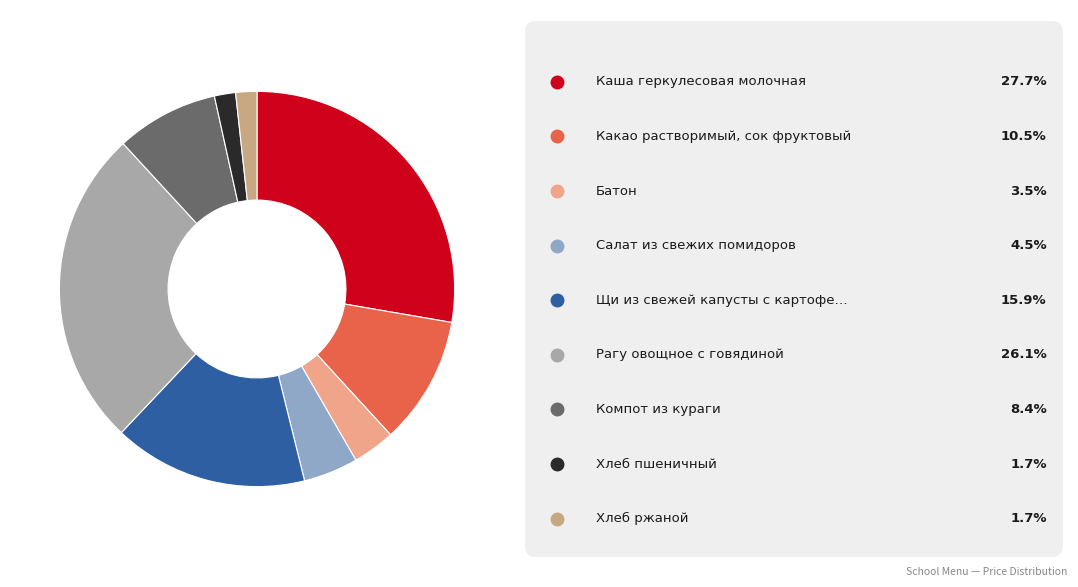

Is there any slice that represents more than half of the pie?

No